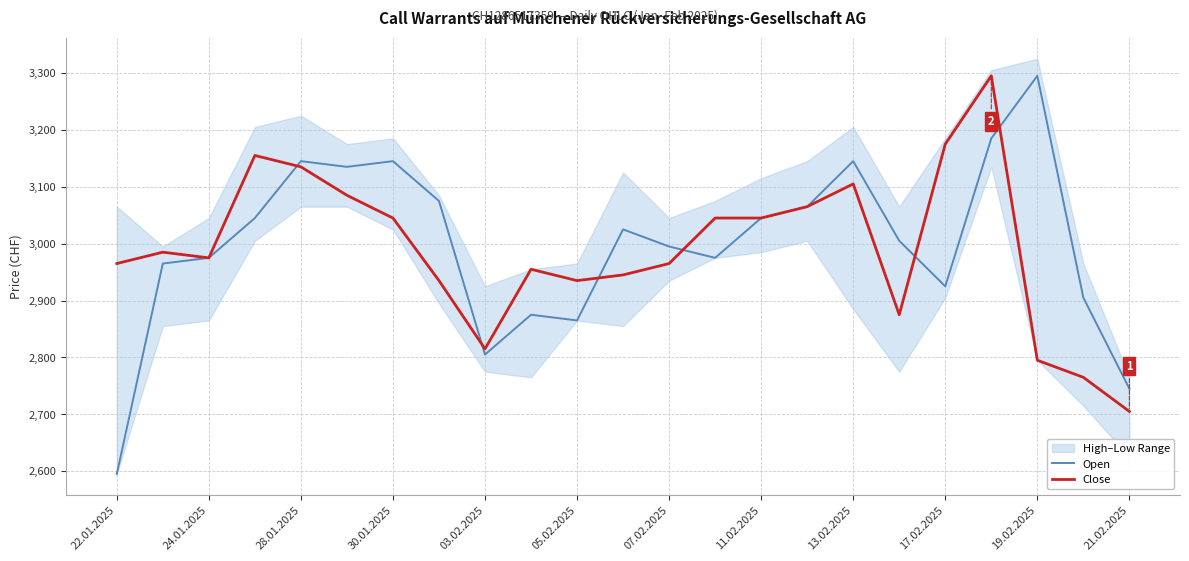

The value of Open at 07.02.2025 is 2995. True or false?

True